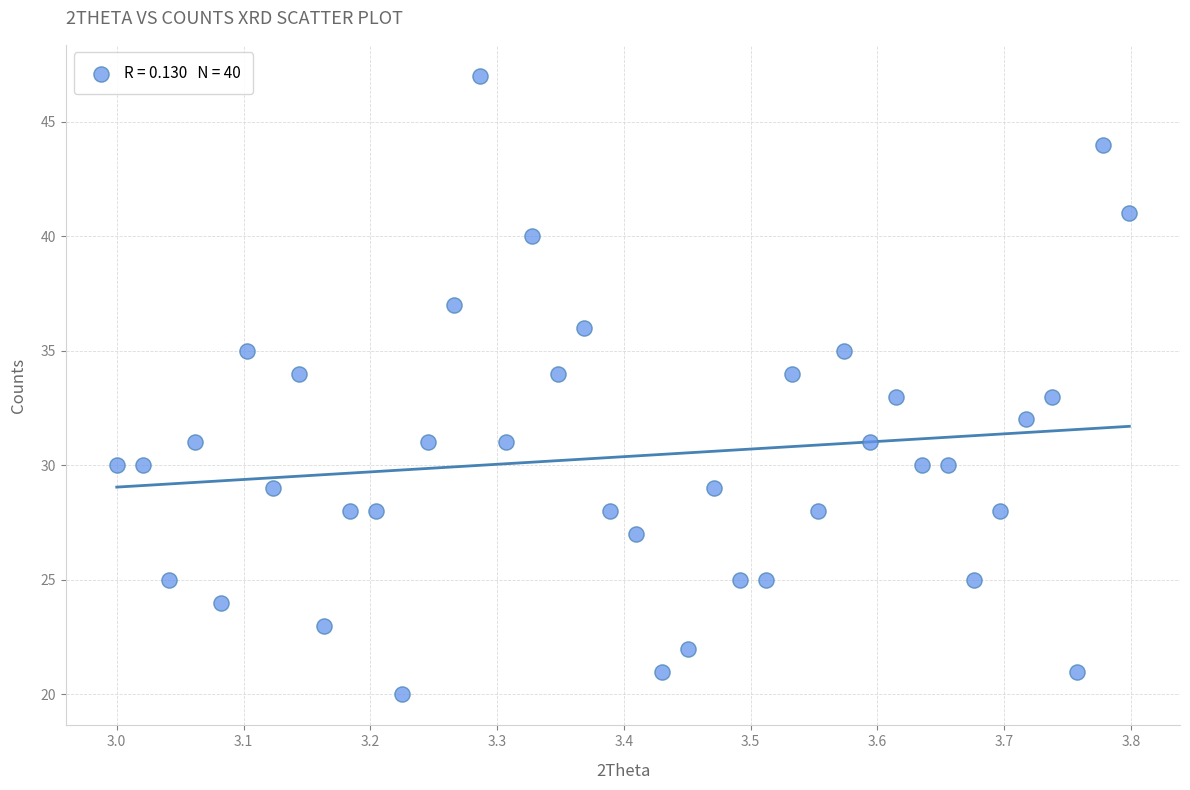

What is the range of Y values (max minus min)?

27